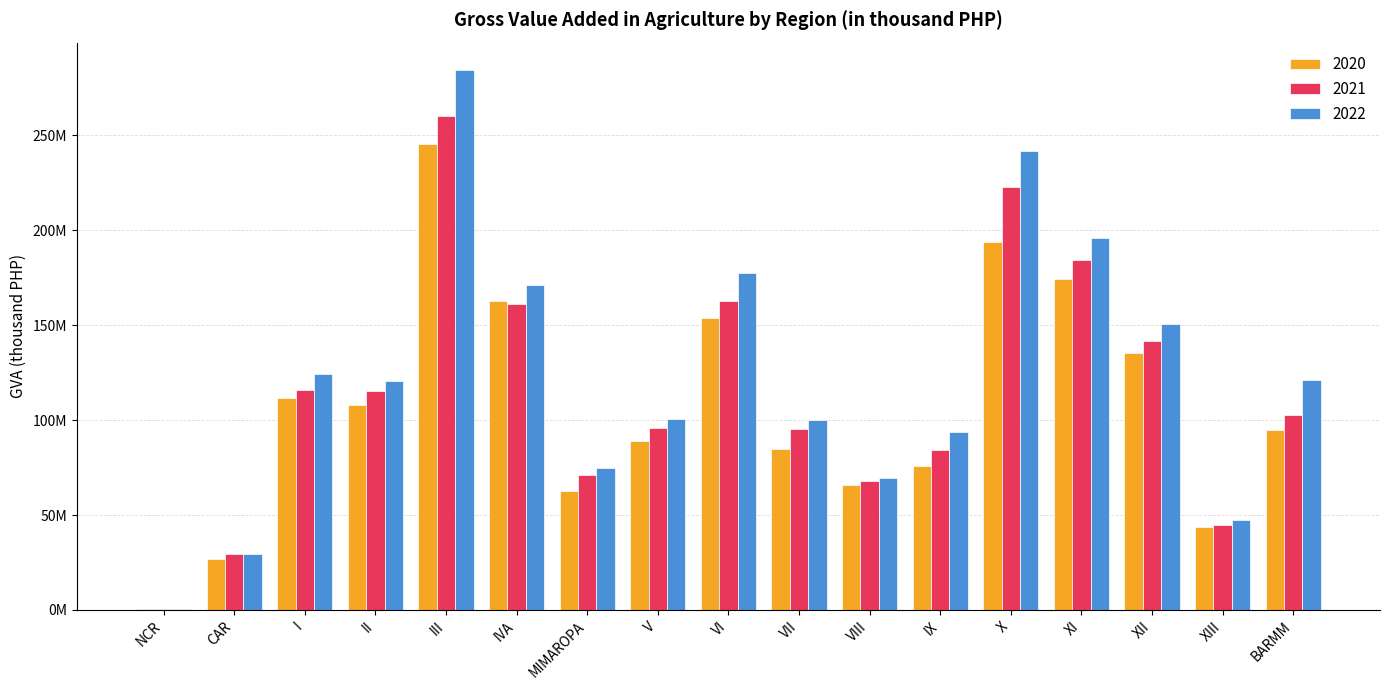

Reading left to right, transcribe all the data shown in this chart.

2020: 450941.5	26900335.3	111752734.3	107984406.2	245519116.3	162496090.9	62743979.0	89080266.5	153444345.3	84965583.0	65782636.1	75757238.5	193443684.8	174410218.2	135531755.1	43617591.6	94542680.7
2021: 503378.5	29639183.1	115897687.8	115025051.0	260135778.5	161157817.1	70893524.8	95580484.3	162385190.1	95104834.6	67778020.5	84028300.2	222758346.9	184461078.0	141691564.2	44613562.8	102832807.7
2022: 560698.3	29667020.4	124136050.3	120576991.8	284416989.9	171083262.9	74642378.6	100667469.3	177597770.6	100123187.6	69687995.8	93945360.0	241793519.1	195608649.4	150417537.3	47477075.2	120796086.3